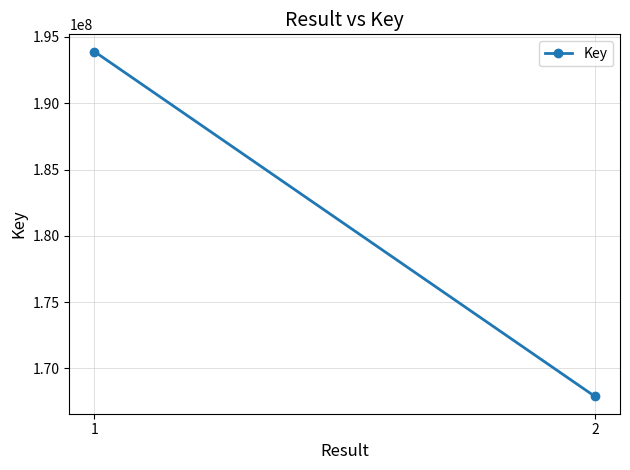

What is the sum of the values at 2 and 1?

361783193